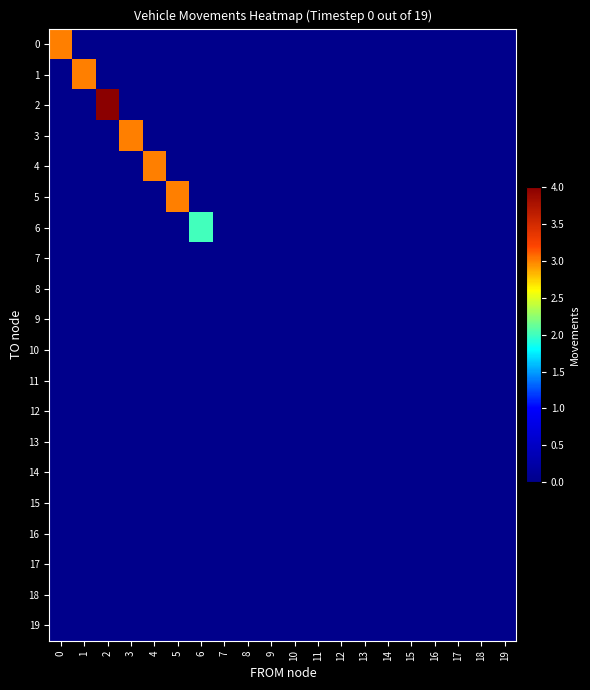

Between 7 and 19, which is larger?

7